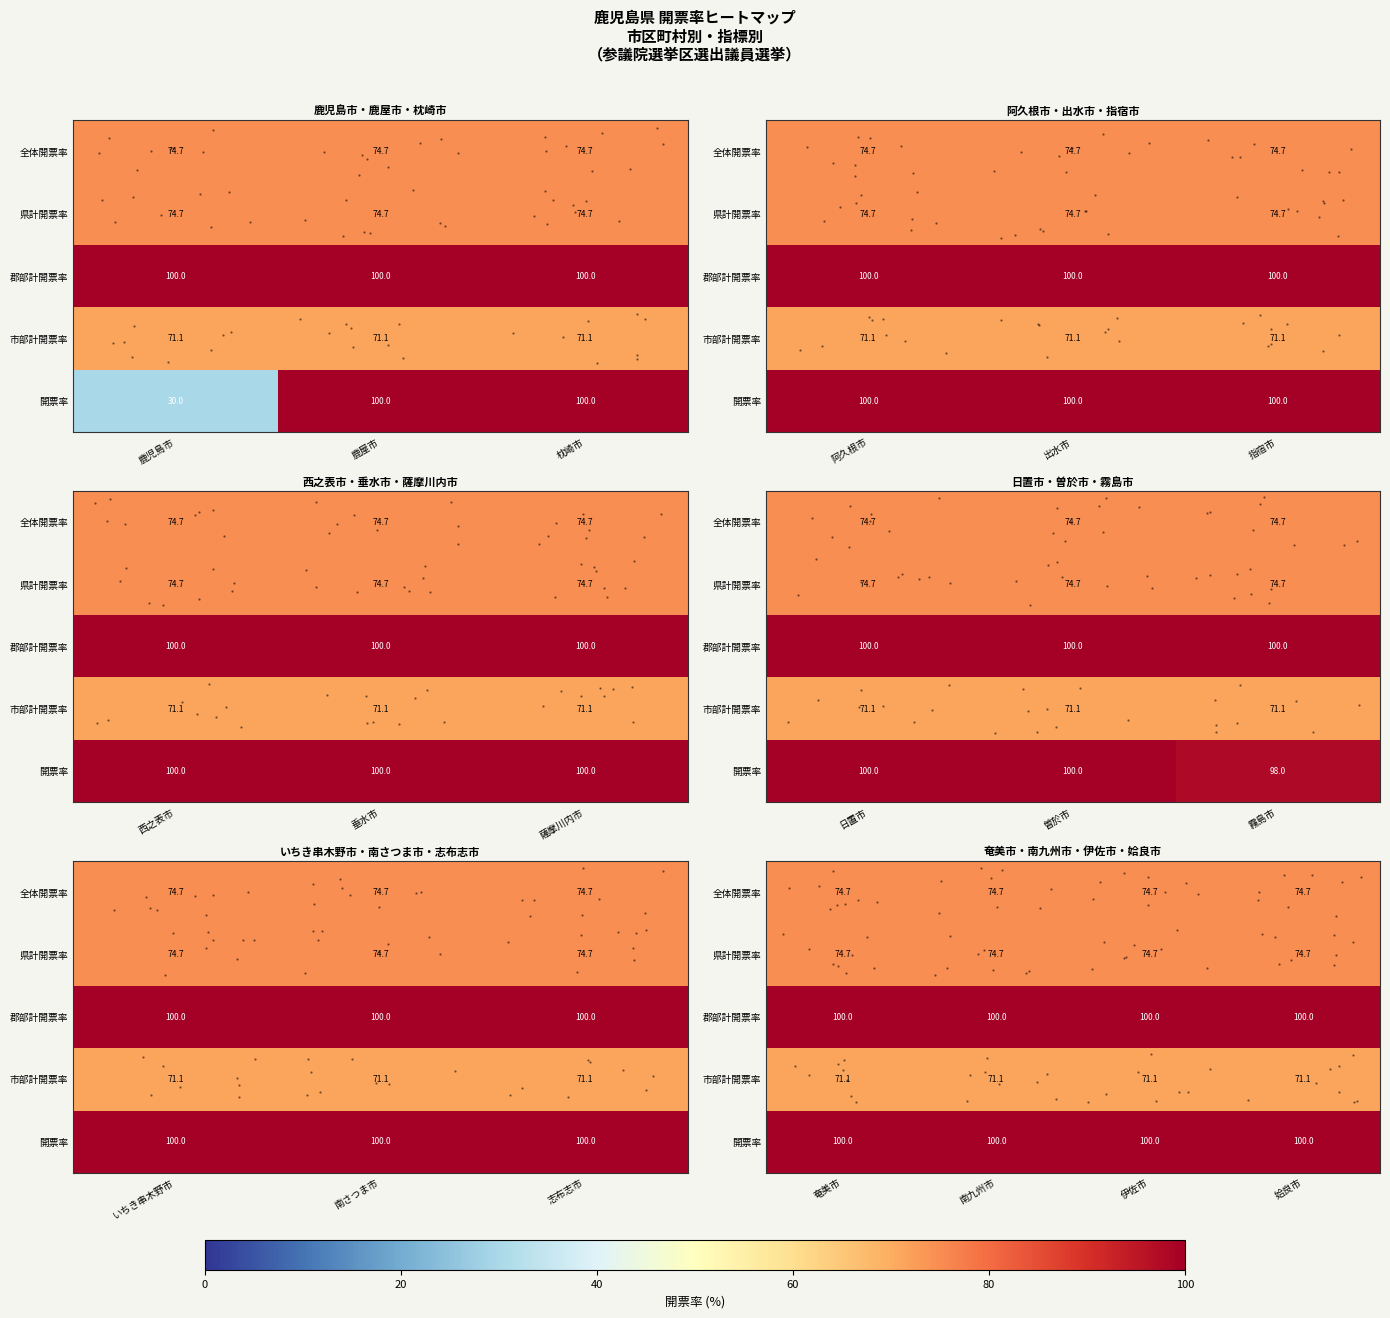

What is the difference between the highest and lowest values at 3?

28.9